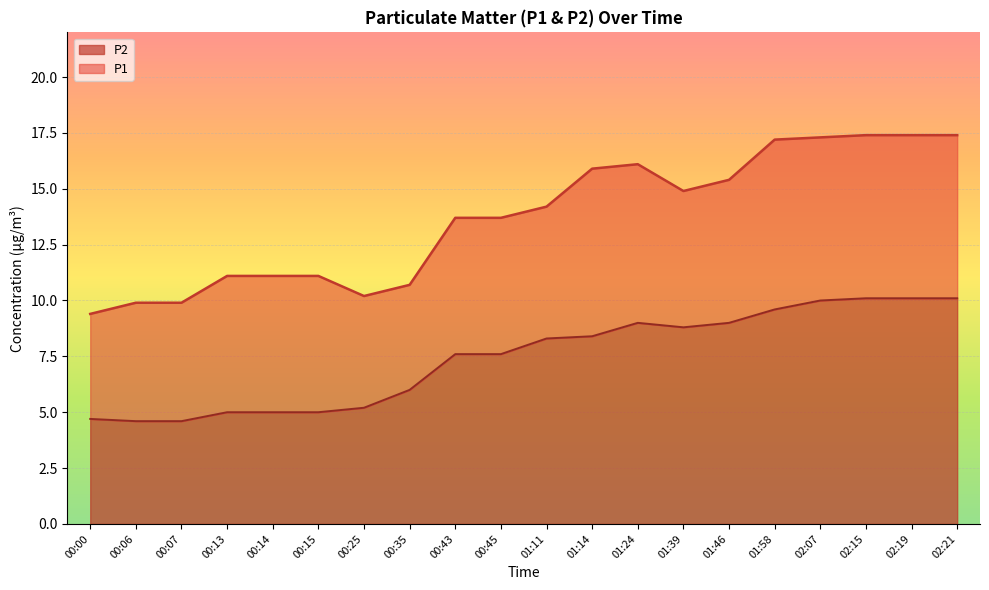

List the labels in order of P2 value, largest first.

02:15, 02:19, 02:21, 02:07, 01:58, 01:24, 01:46, 01:39, 01:14, 01:11, 00:43, 00:45, 00:35, 00:25, 00:13, 00:14, 00:15, 00:00, 00:06, 00:07